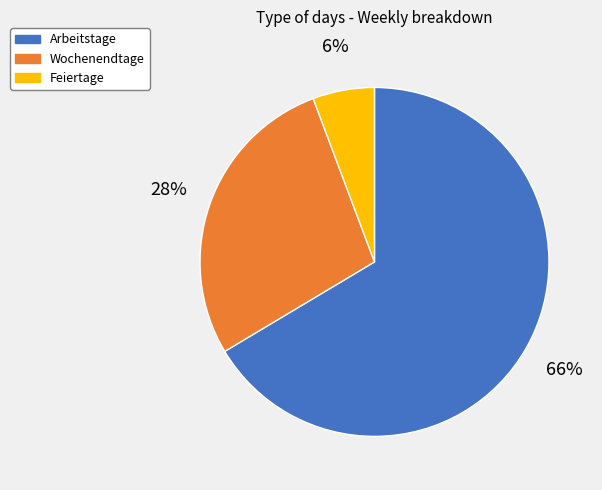

The Feiertage slice represents 6% of the pie. True or false?

True